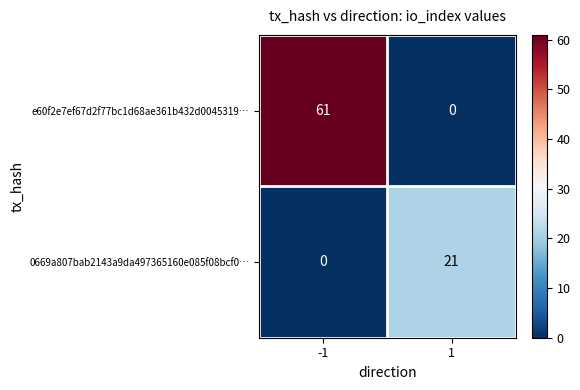

What is the total value across all series at -1?

61